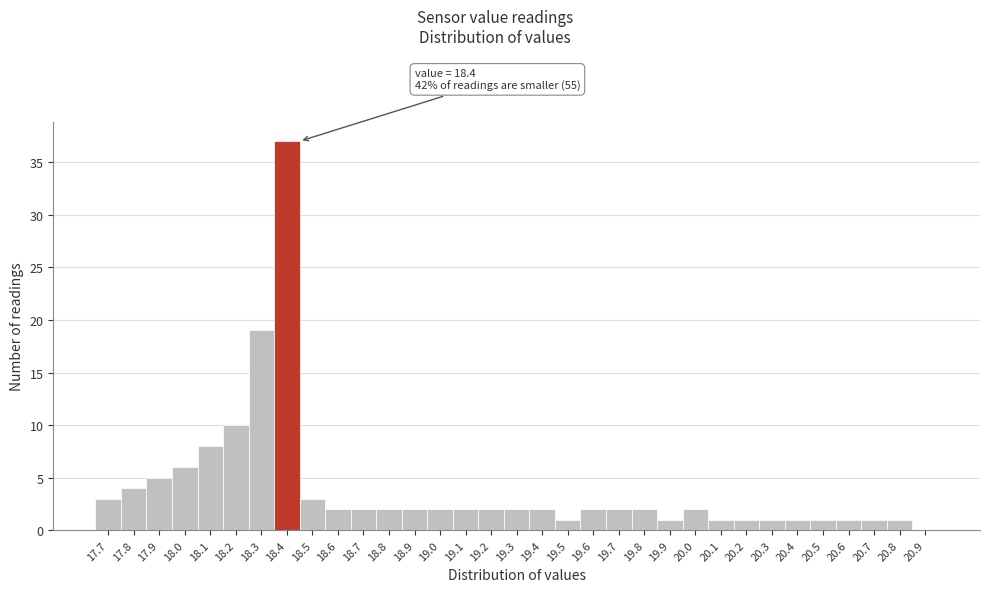

Which range on the x-axis has the tallest bar?

18.35 to 18.45